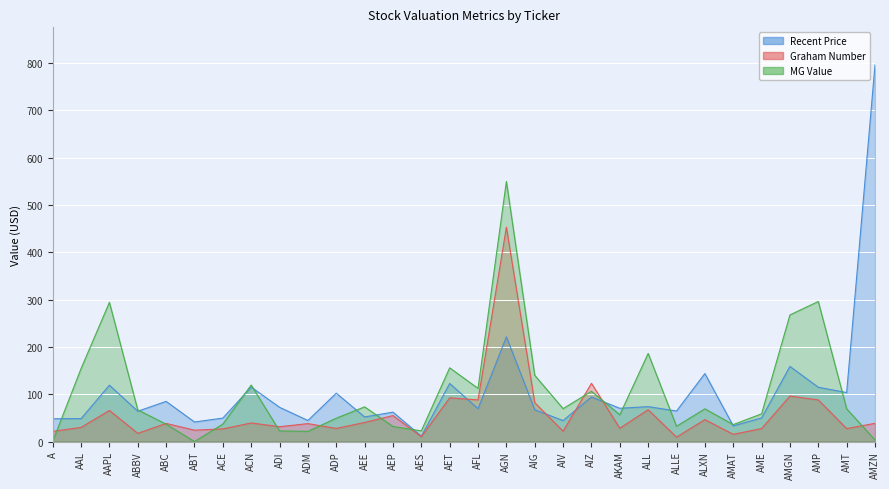

Between A and AKAM, which series saw the biggest shift?

MG Value